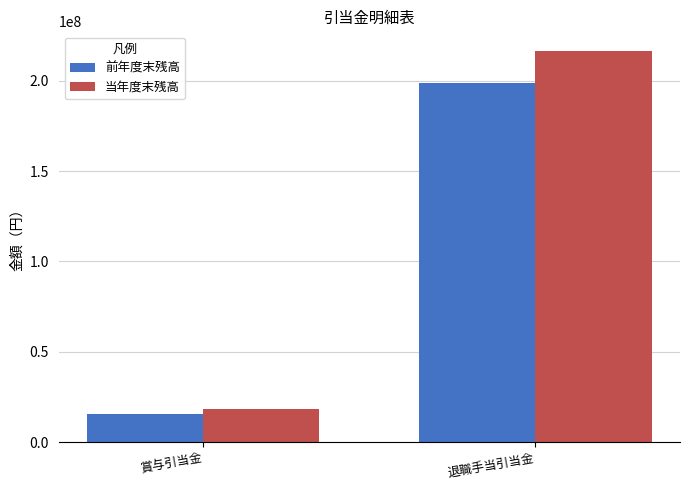

What is the sum of the 前年度末残高 values at 賞与引当金 and 退職手当引当金?

214325478